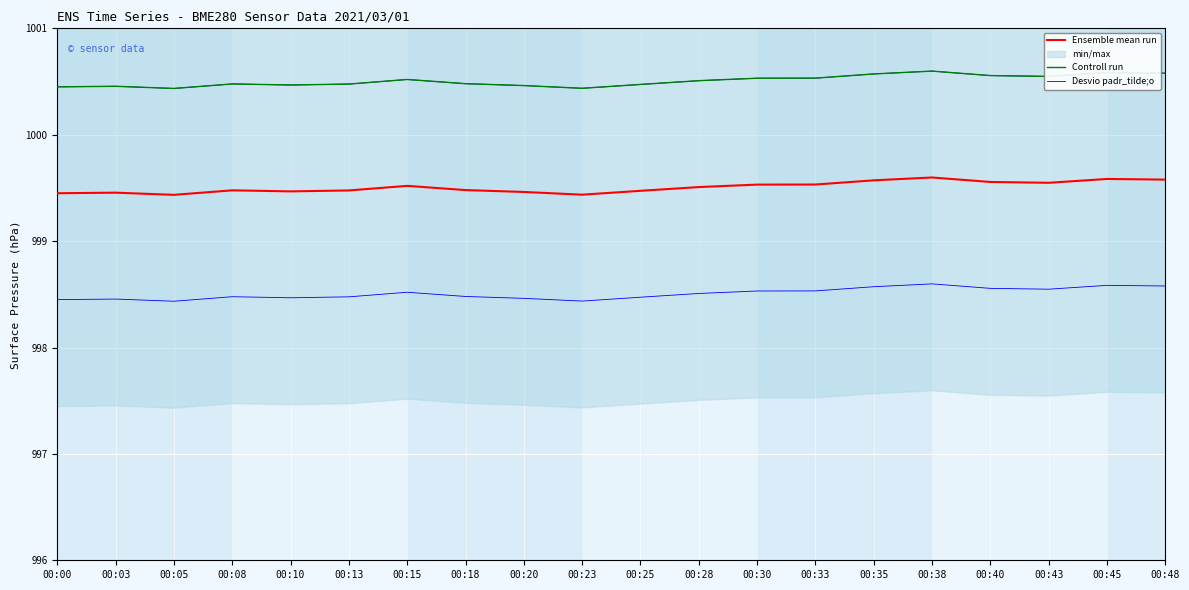

What is the maximum value shown in the chart?

1000.6